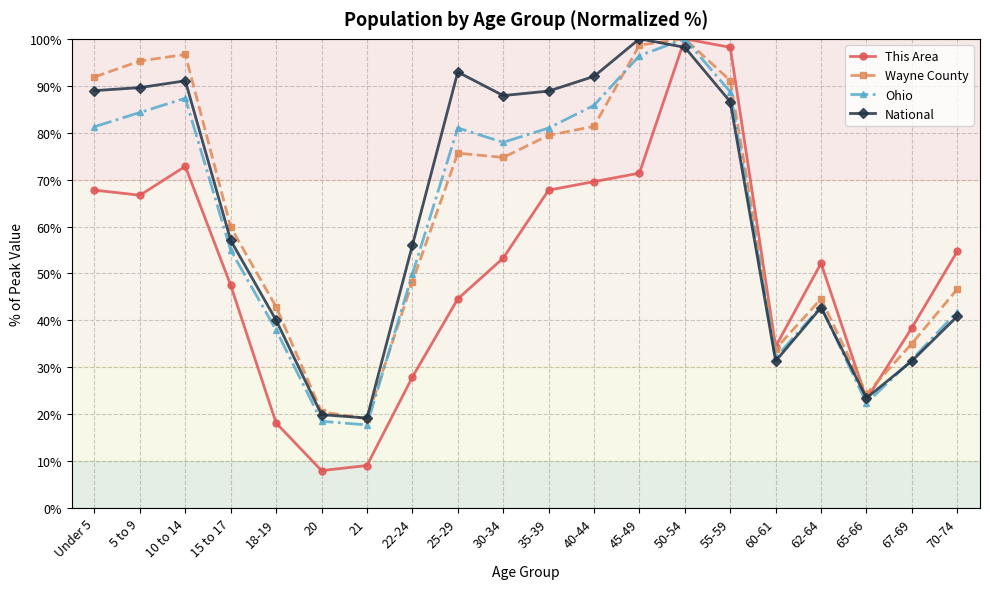

What is the value of the Ohio point at the 2nd from the left?

84.3